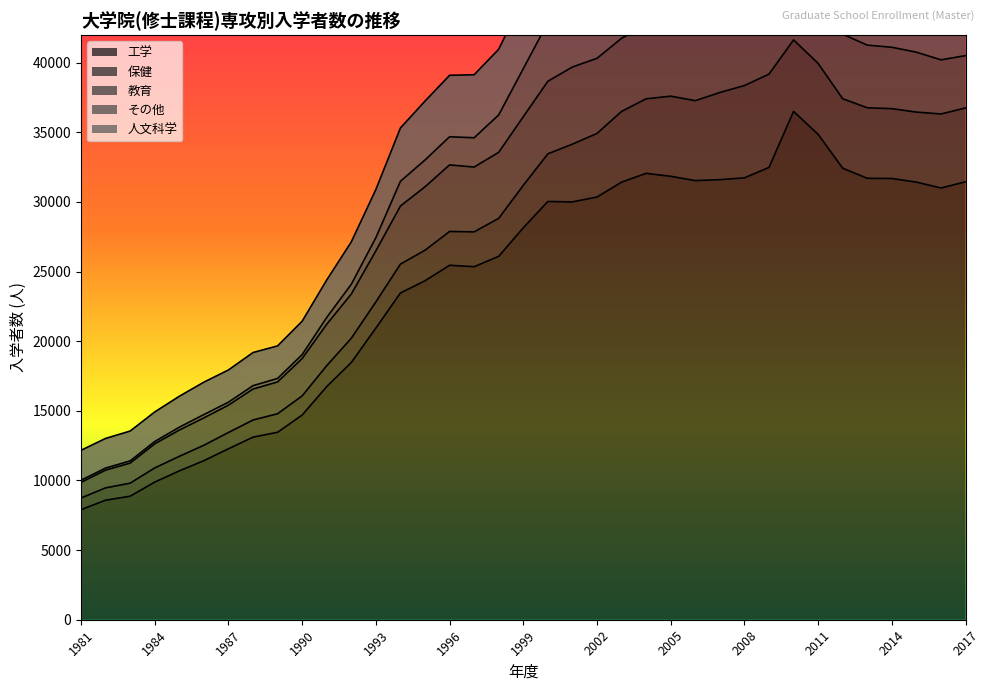

What is the total value across all series at 1986?

17059